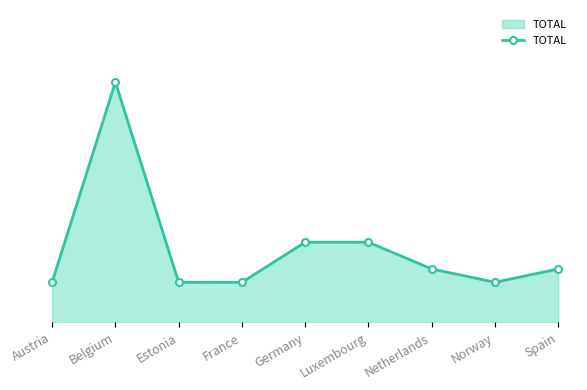

What is the value of the 3rd point from the left?

3